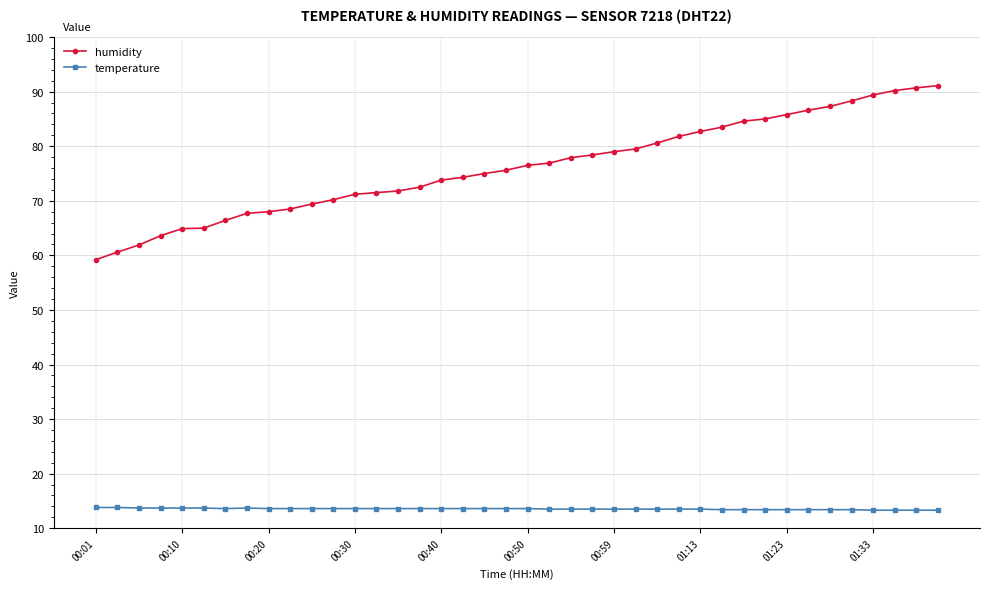

True or false: humidity and temperature intersect in this chart.

False